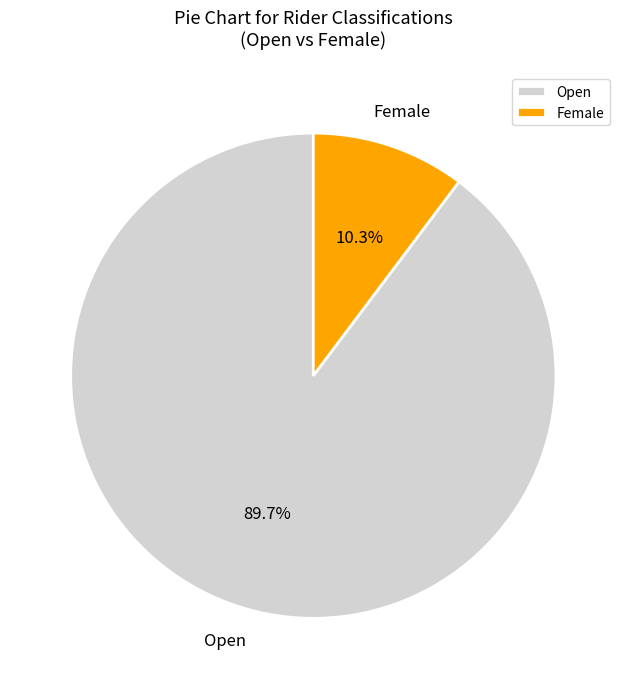

To the nearest percent, what is the difference between the largest and smallest slice percentages?

79%